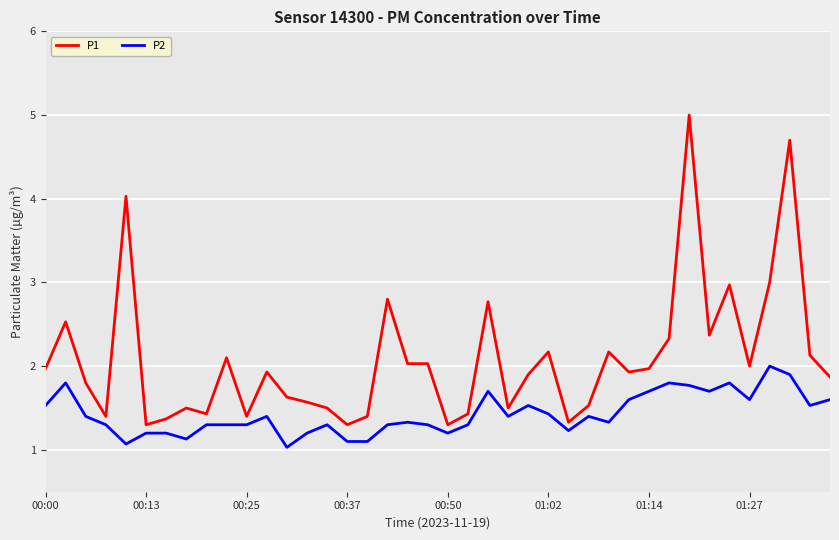

Rank the series by their maximum value, from lowest to highest.

P2, P1